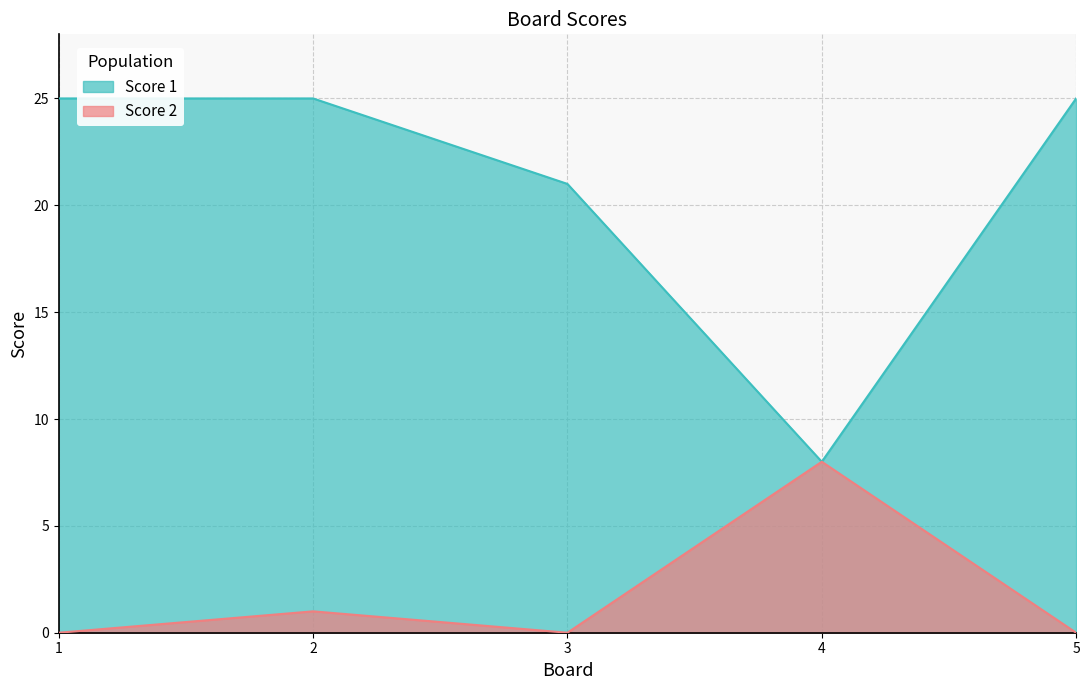

Reading right to left, list all the values displayed in this chart.

Score 1: 5=25	4=8	3=21	2=25	1=25
Score 2: 5=0	4=8	3=0	2=1	1=0